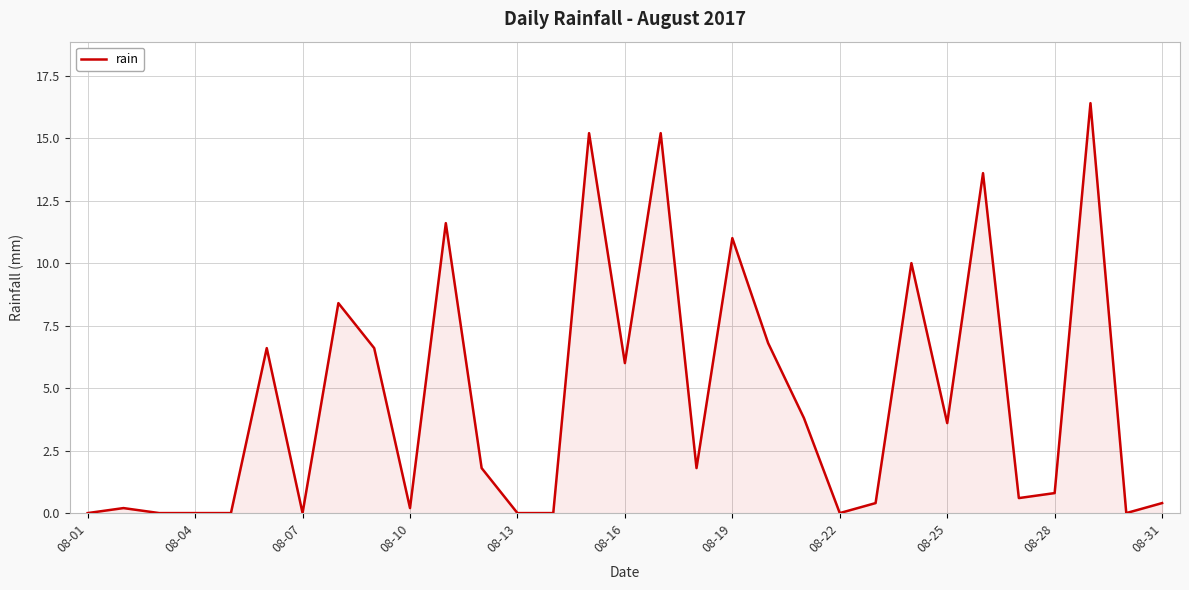

Reading right to left, what are all the values shown in this chart?

0.4	0.0	16.4	0.8	0.6	13.6	3.6	10.0	0.4	0.0	3.8	6.8	11.0	1.8	15.2	6.0	15.2	0.0	0.0	1.8	11.6	0.2	6.6	8.4	0.0	6.6	0.0	0.0	0.0	0.2	0.0